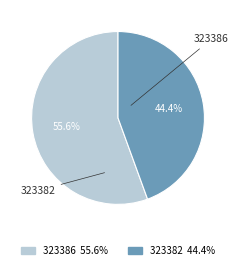

Is 323382 the majority of the pie?

No